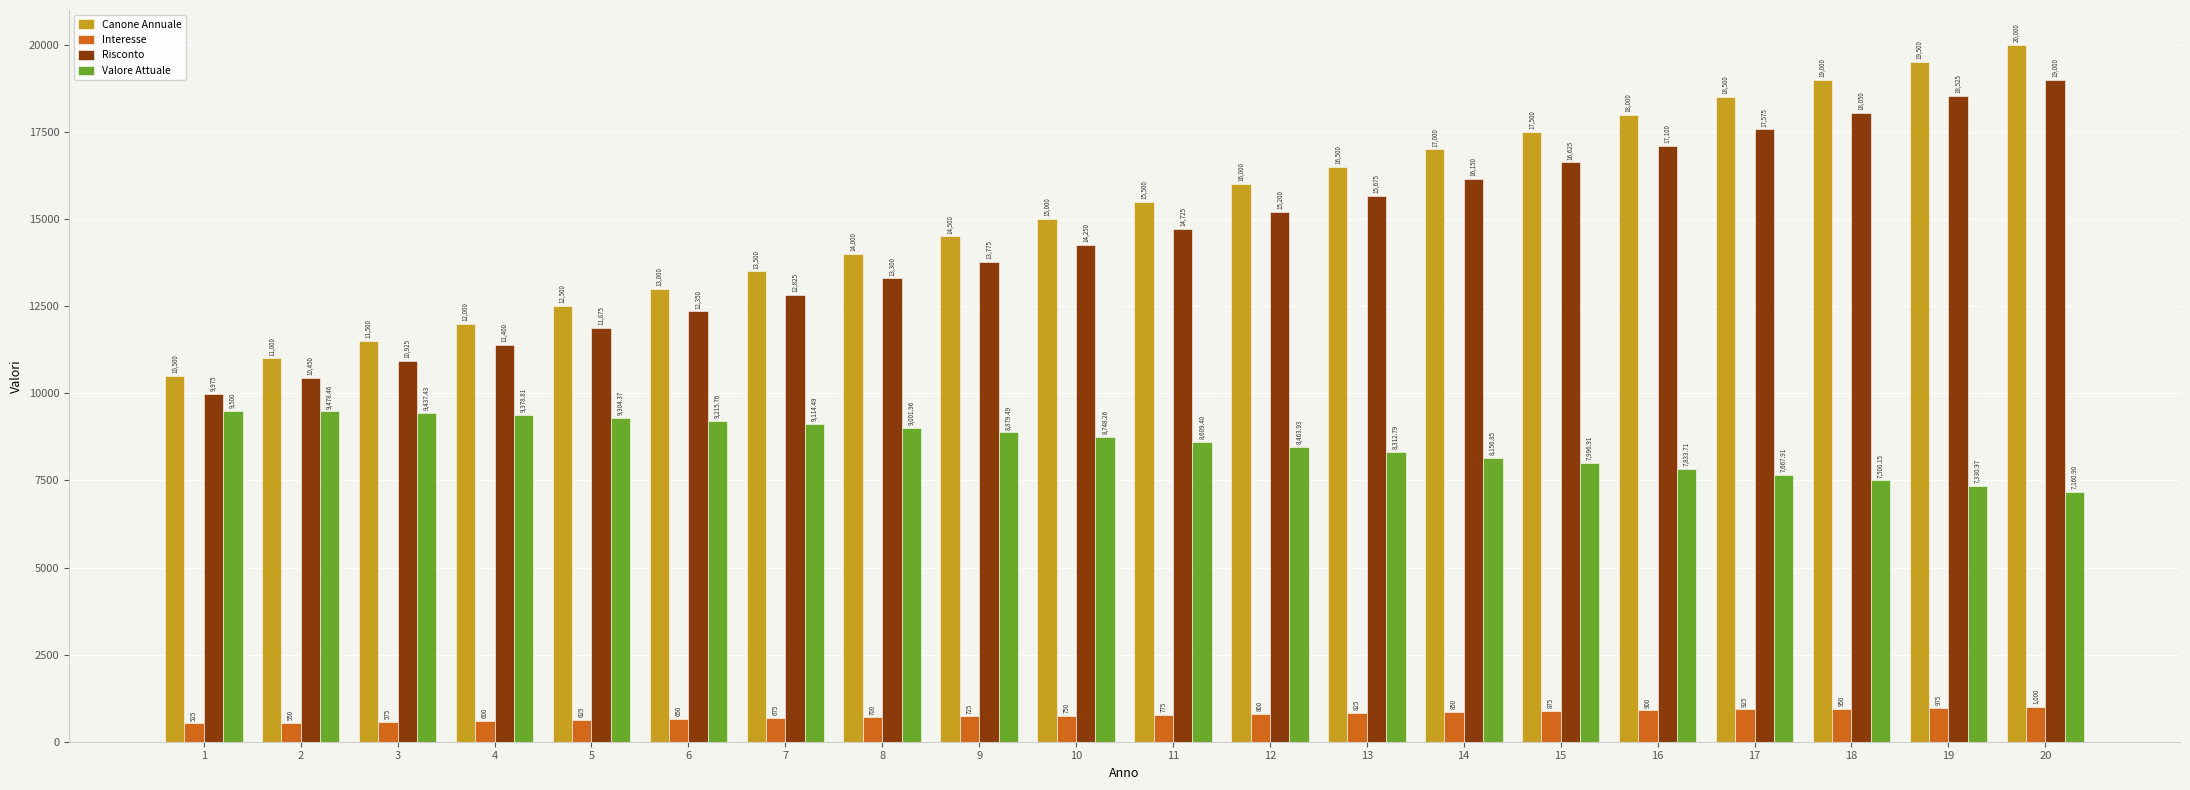

What is the smallest value displayed?

525.0